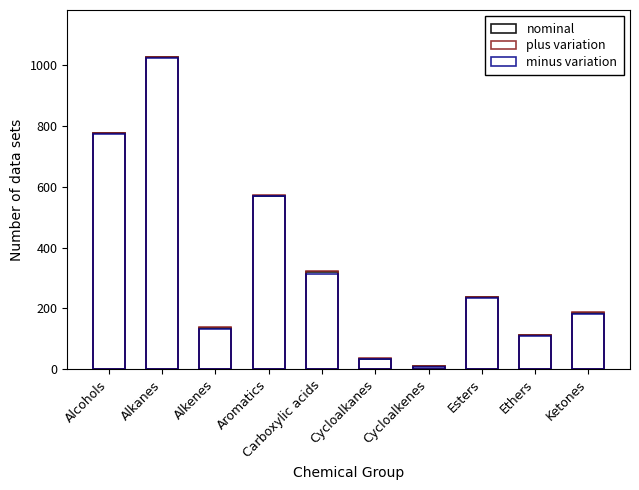

Reading left to right, what are all the values shown in this chart?

nominal: 775.0	1025.0	135.0	570.0	318.0	35.0	10.0	236.0	111.0	185.0
plus variation: 777.6	1026.8	137.4	571.8	322.3	36.3	11.0	237.8	112.8	187.0
minus variation: 772.4	1023.2	132.6	568.2	313.7	33.7	9.0	234.2	109.2	183.0